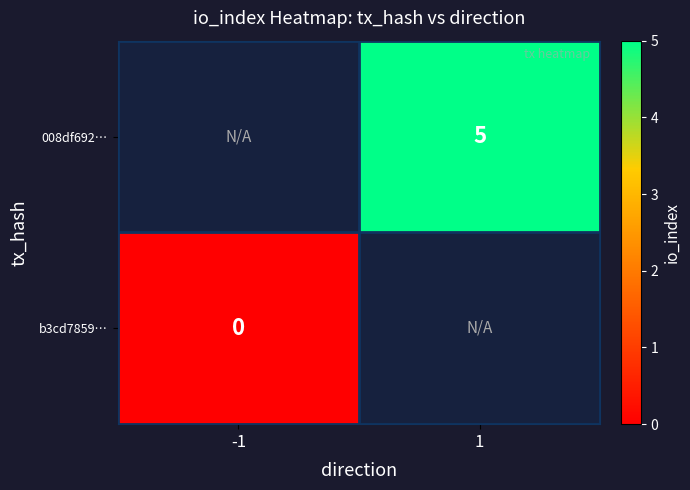

Count the number of data series in this chart.

2